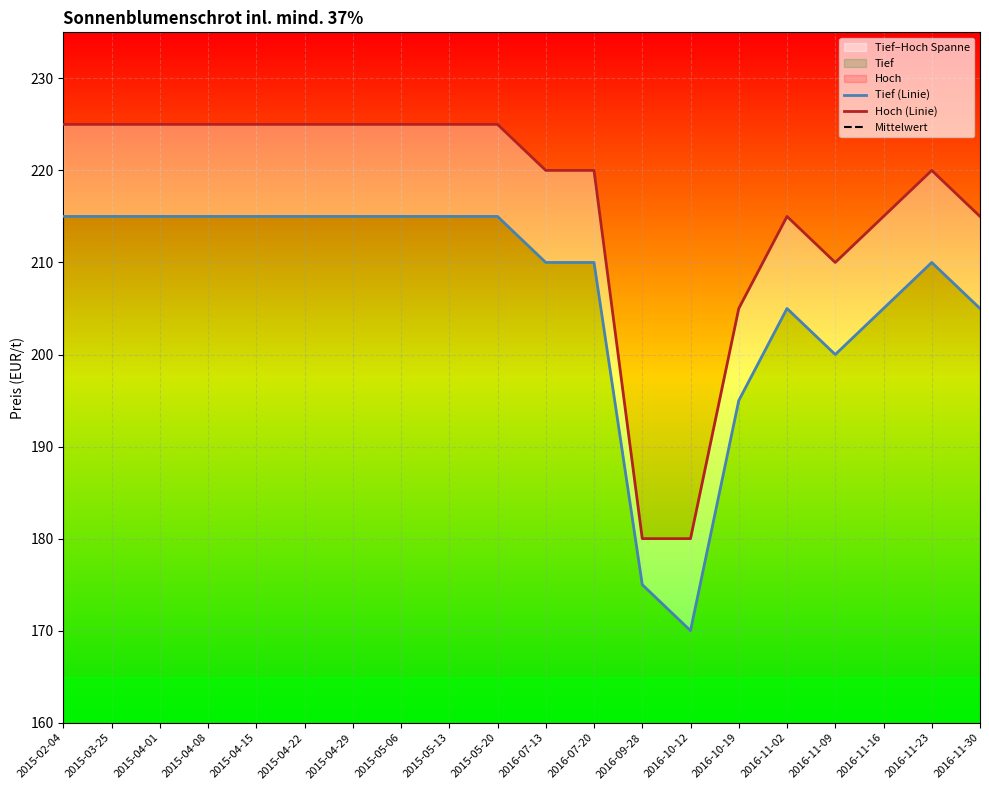

Which series has the widest spread of values?

Tief (Linie)